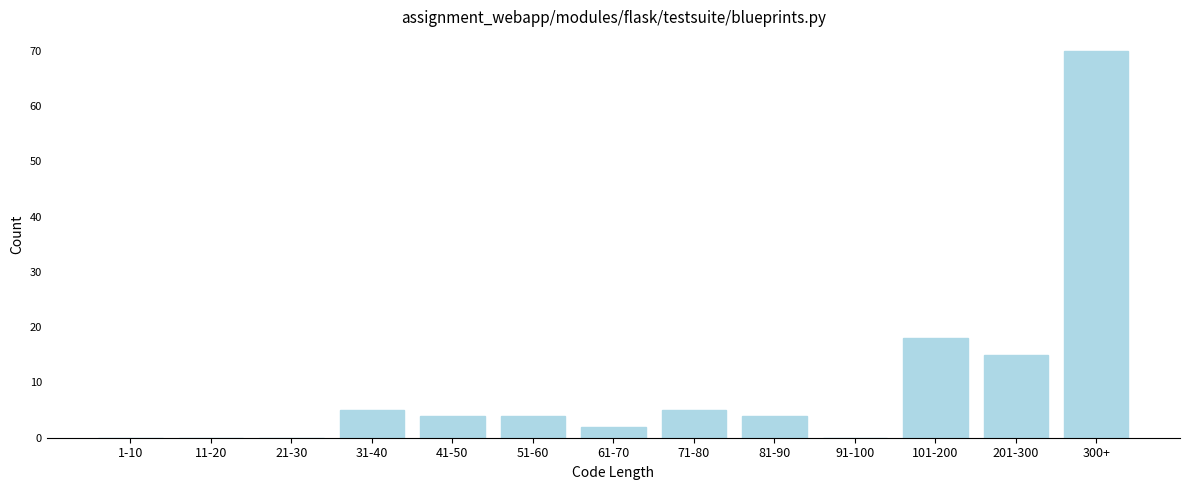

Reading right to left, list all the values displayed in this chart.

300+=70	201-300=15	101-200=18	91-100=0	81-90=4	71-80=5	61-70=2	51-60=4	41-50=4	31-40=5	21-30=0	11-20=0	1-10=0